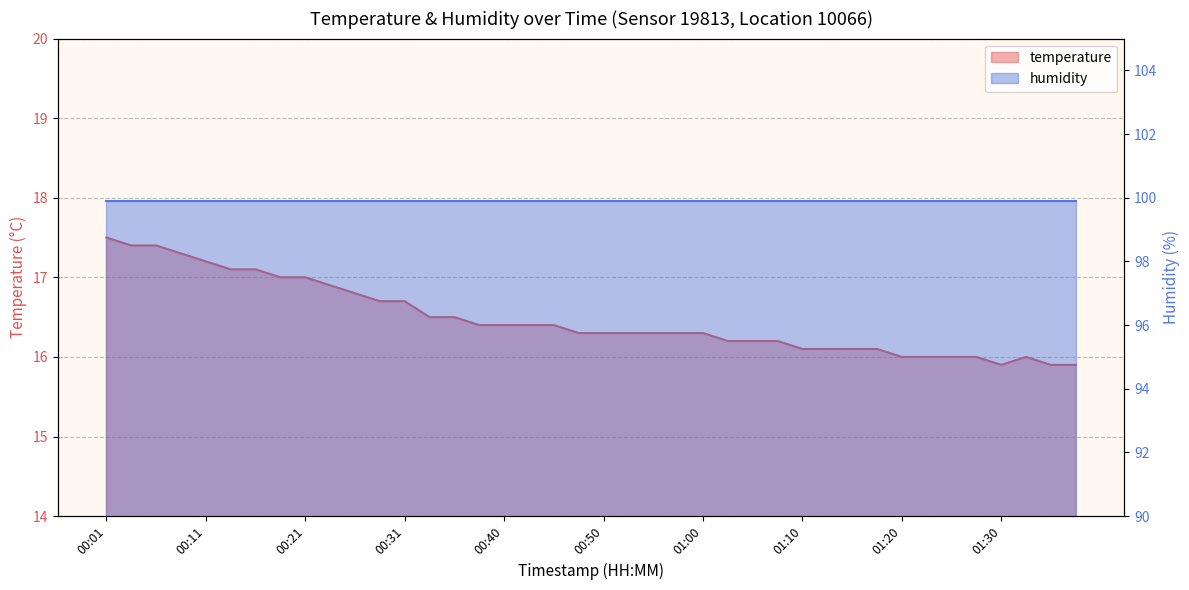

What is the minimum value shown in the chart?

15.9